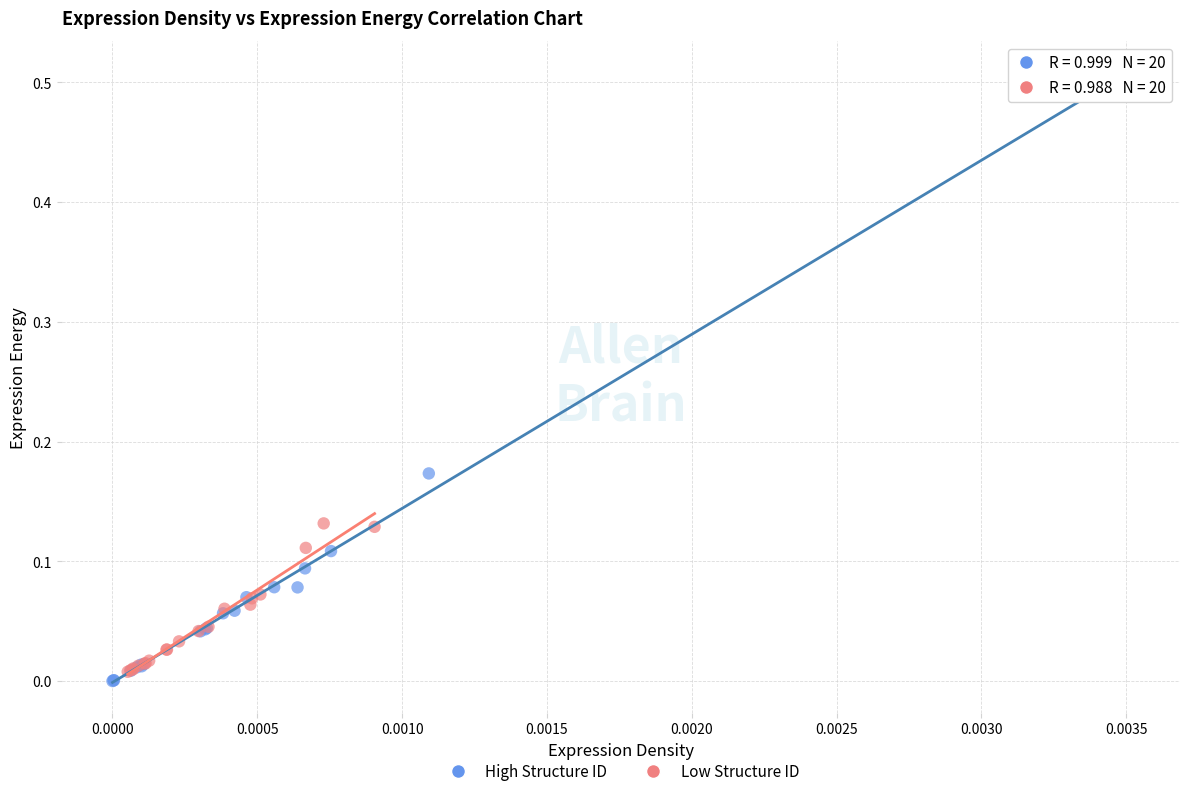

Which series reaches the maximum Y coordinate?

High Structure ID